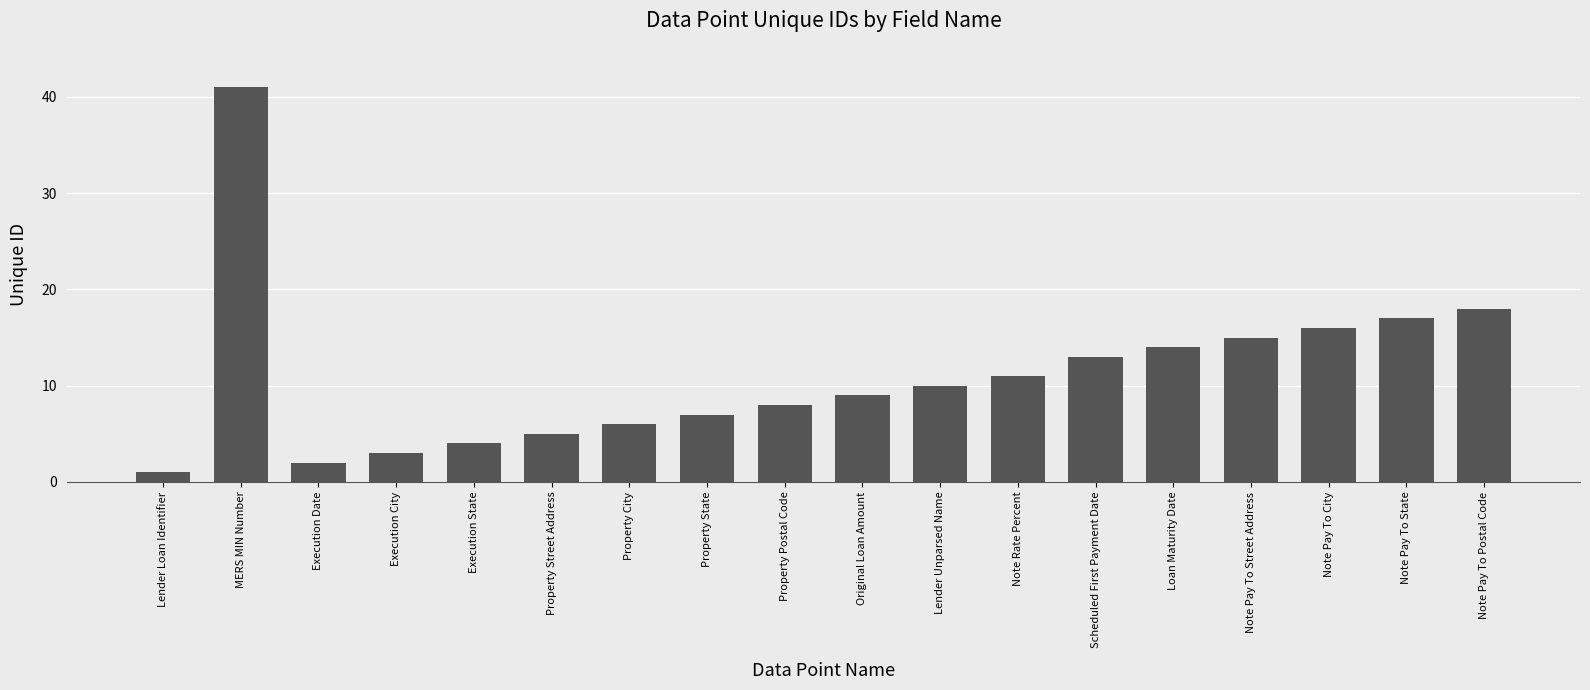

What is the value of the 9th bar from the left?

8